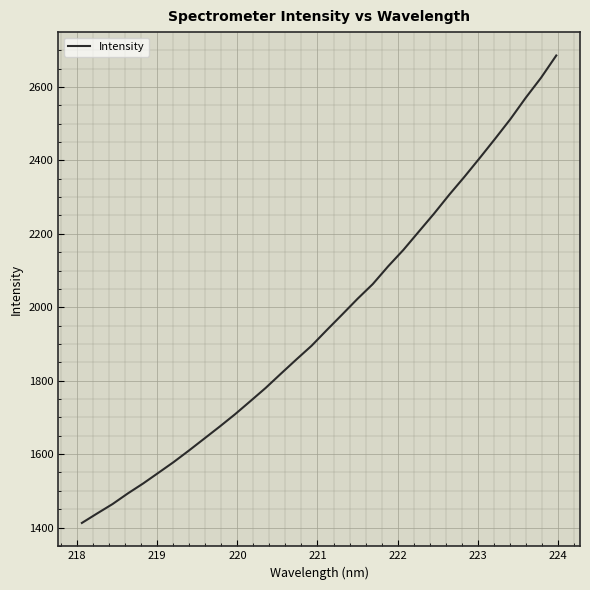

Count the number of categories in the chart.

32